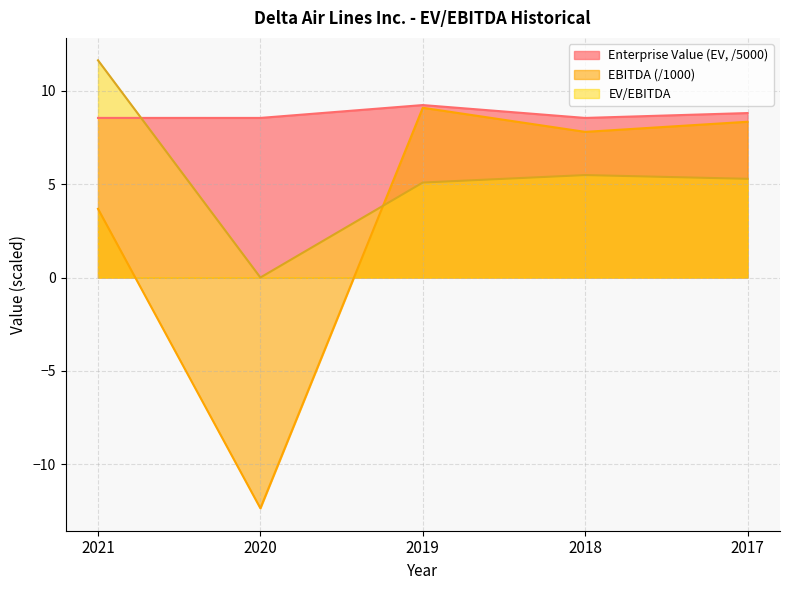

What are all the series names shown in the legend?

Enterprise Value (EV, /5000), EBITDA (/1000), EV/EBITDA